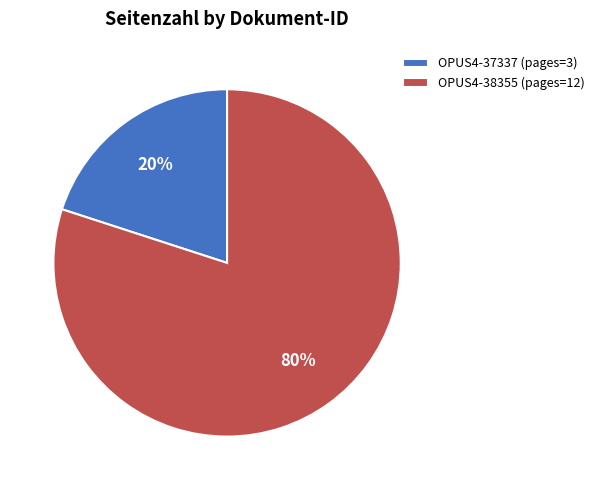

True or false: OPUS4-37337 accounts for 13% of the total.

False